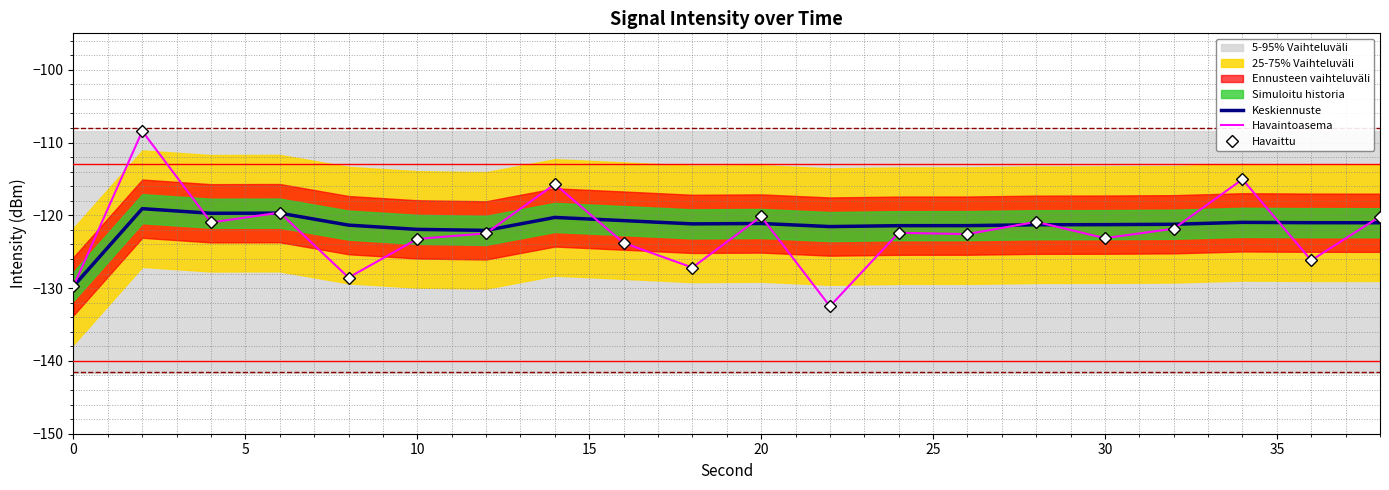

Which category has the highest value across all series?

5